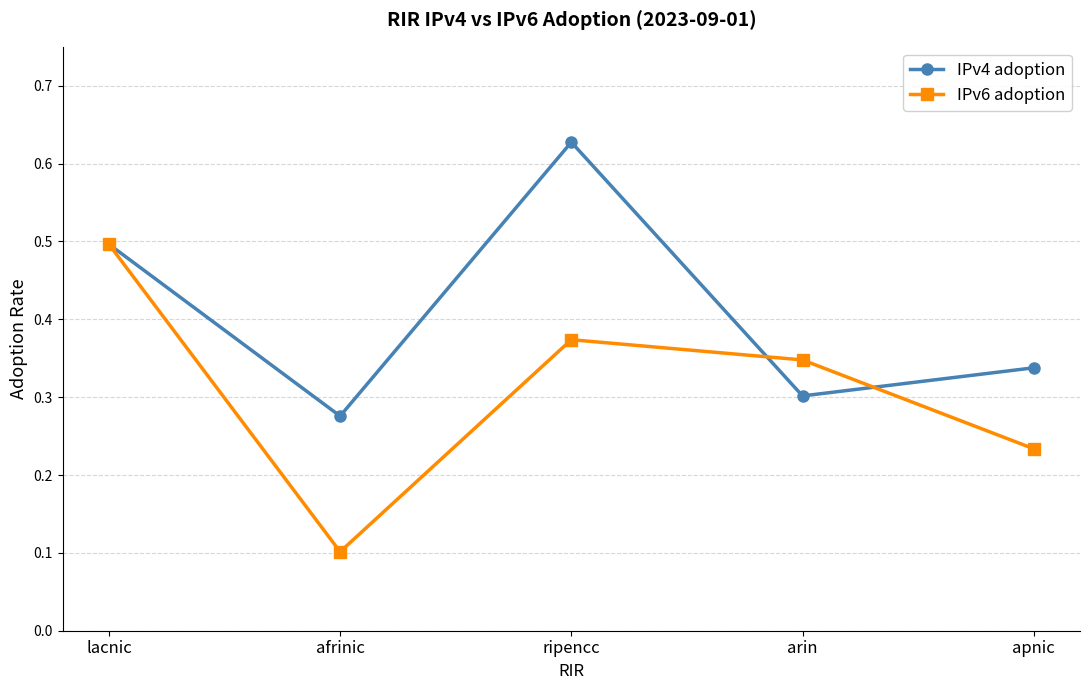

Is this an area chart (filled region under the line)?

No